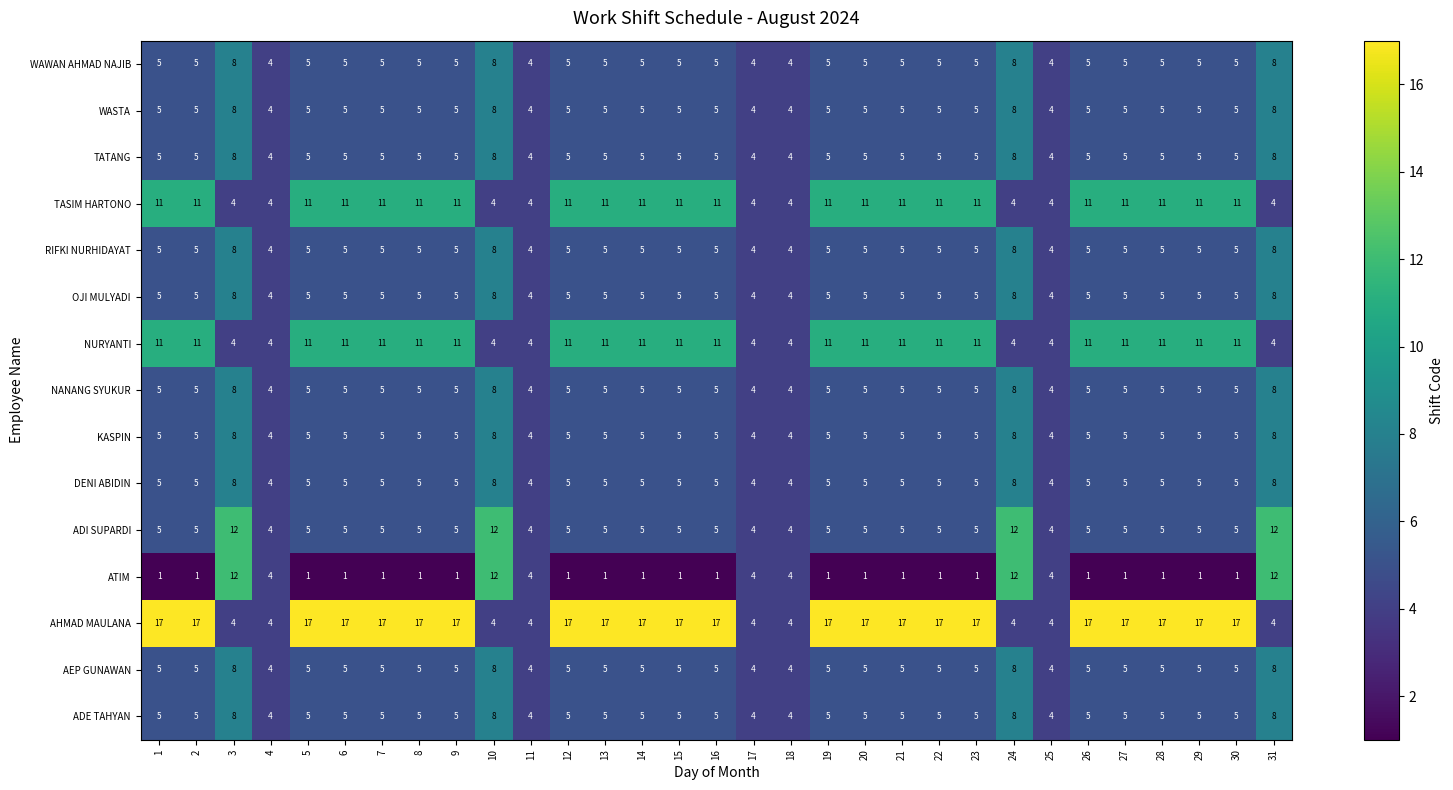

What is the approximate value of ADI SUPARDI at 4?

4